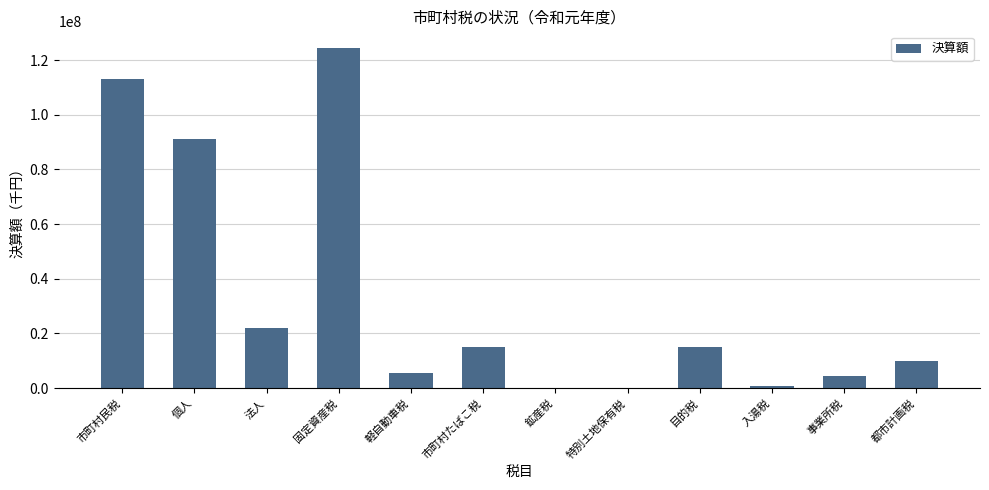

Which label corresponds to the largest value in the chart?

固定資産税